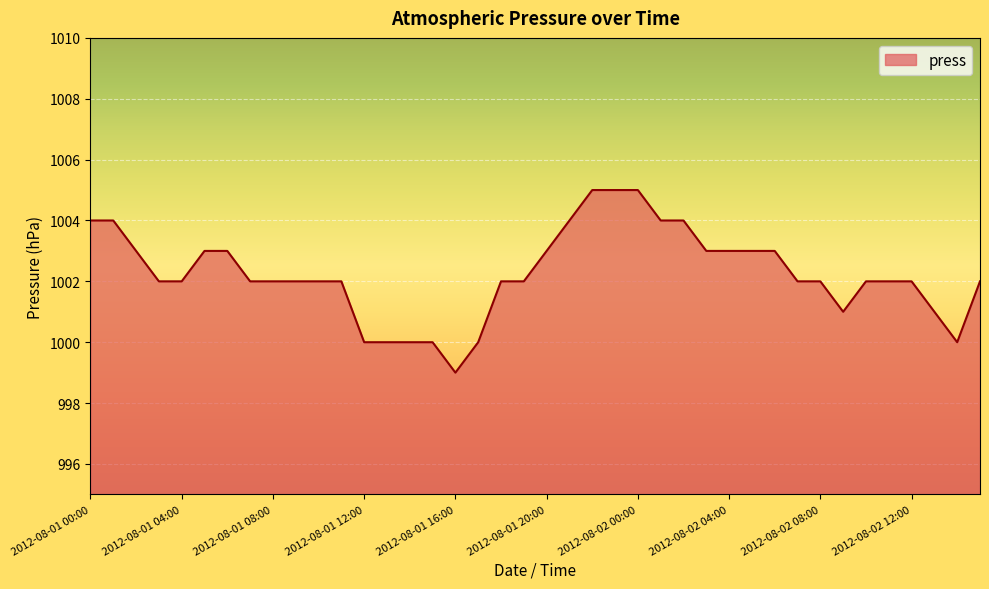

What is the difference between the maximum and minimum values?

6